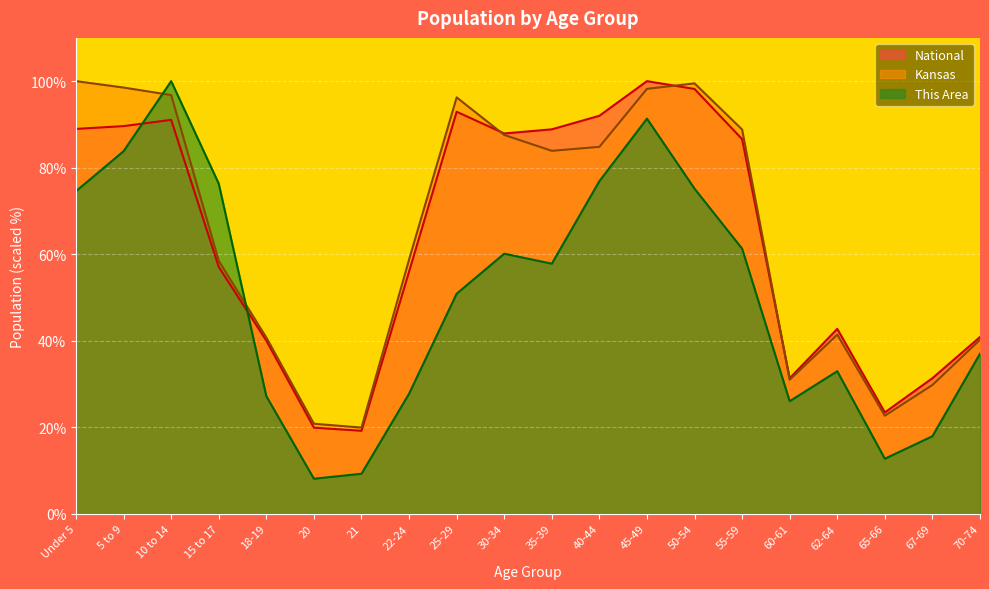

Is it true that Kansas equals 58.8 at 22-24?

True